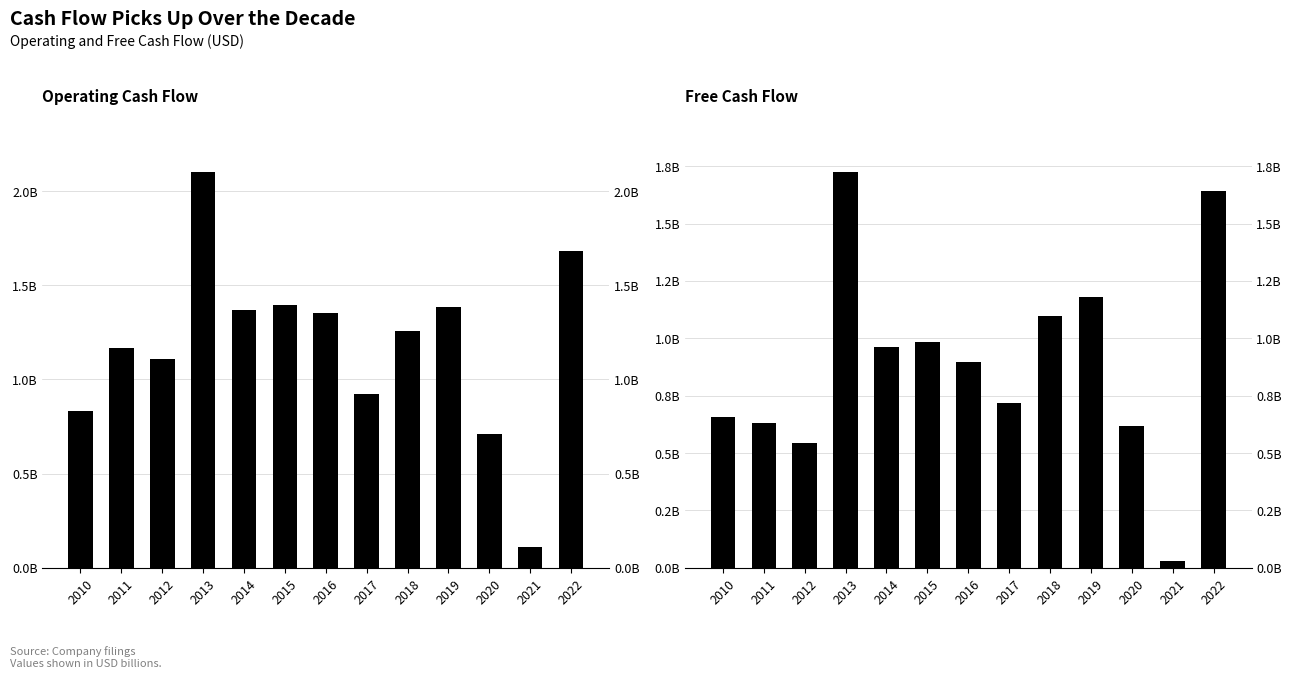

What is the value of the Free Cash Flow bar at the 2nd from the left?

632000000